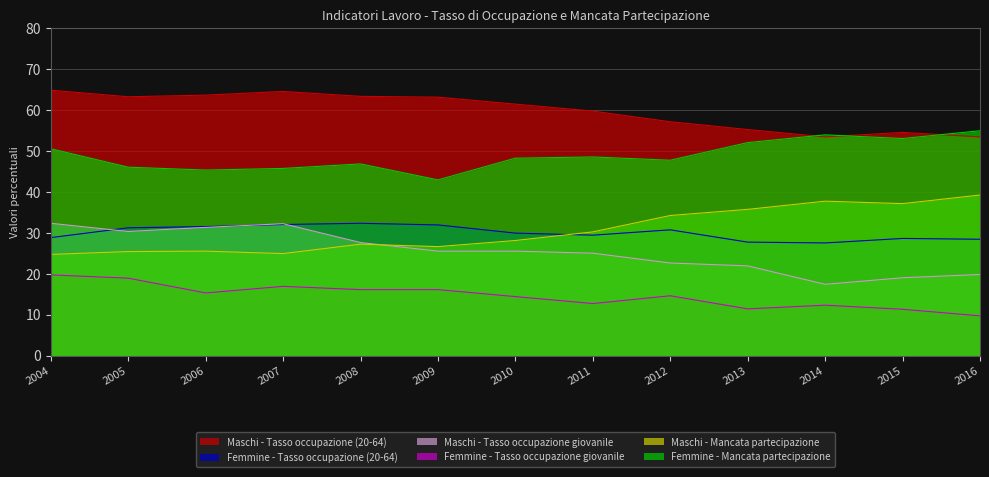

True or false: Maschi - Tasso occupazione (20-64) has a value of 31.7 at 2004.

False